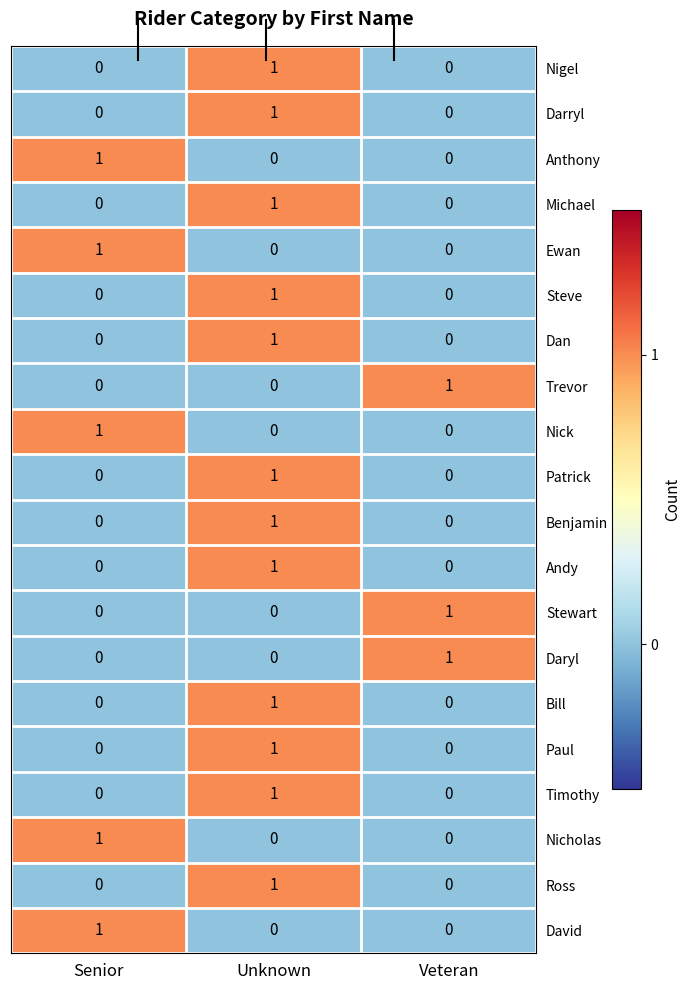

What is the spread (max minus min) of values at Unknown?

1